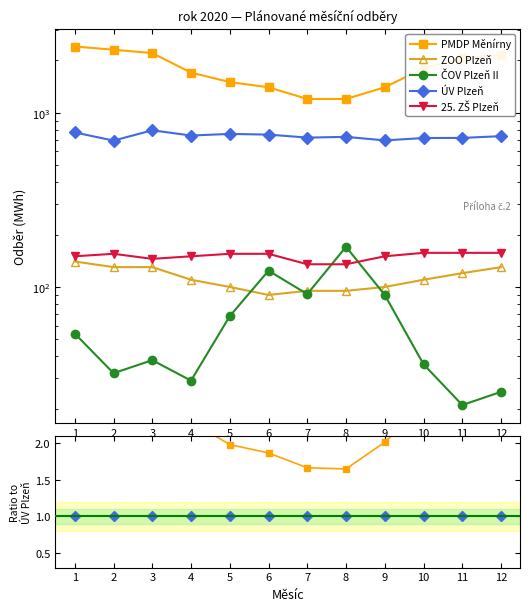

True or false: ÚV Plzeň and PMDP Měnírny cross at least once.

False